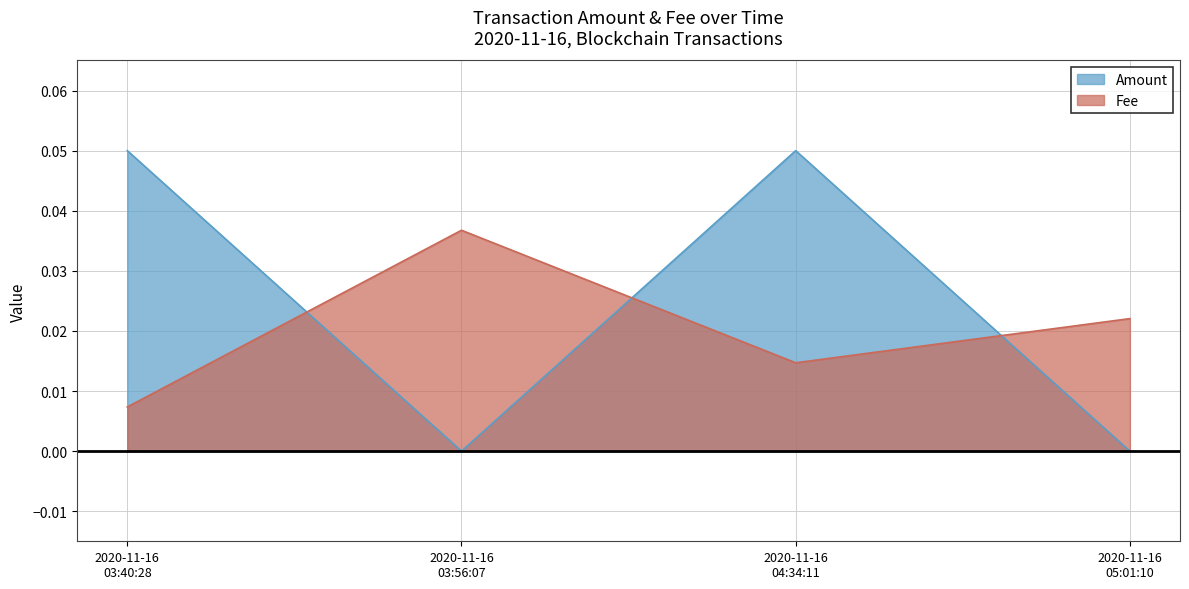

List the labels in order of Amount value, smallest first.

2020-11-16 03:56:07, 2020-11-16 05:01:10, 2020-11-16 03:40:28, 2020-11-16 04:34:11